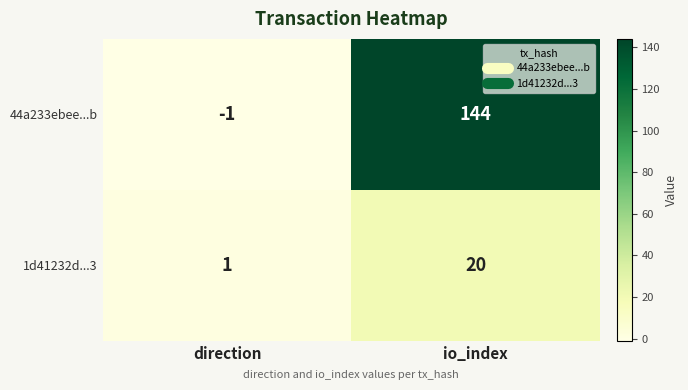

List the series in order of their peak value, highest first.

44a233ebee...b, 1d41232d...3